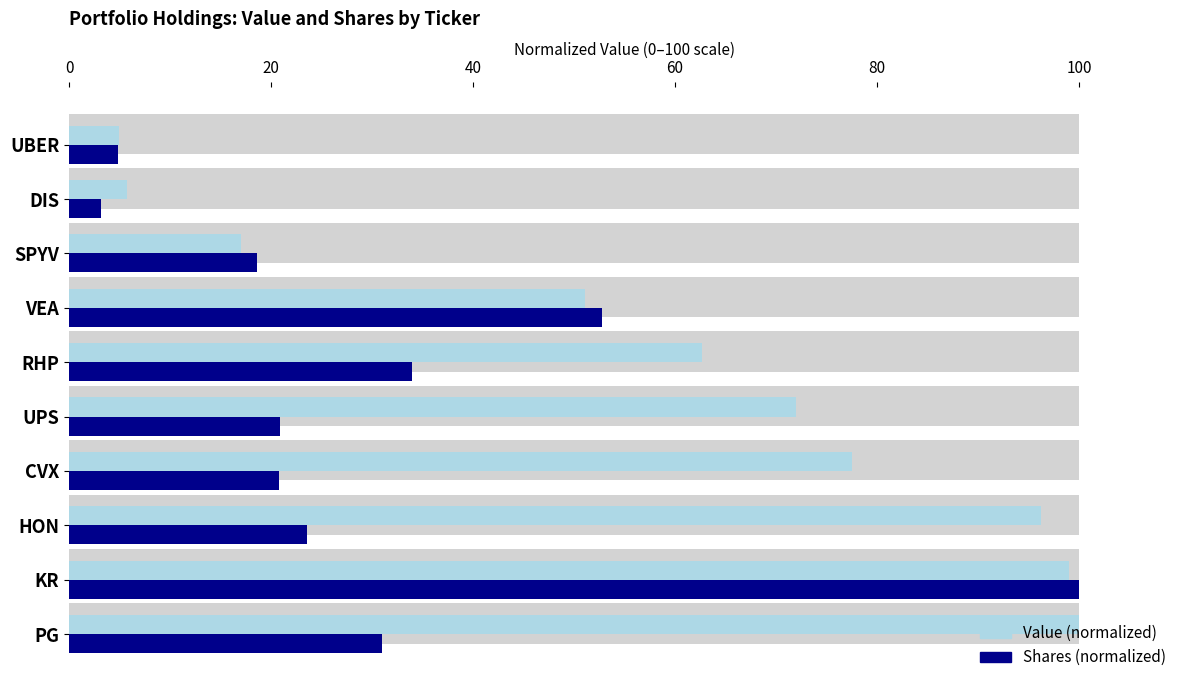

Between VEA and SPYV, which is larger?

VEA